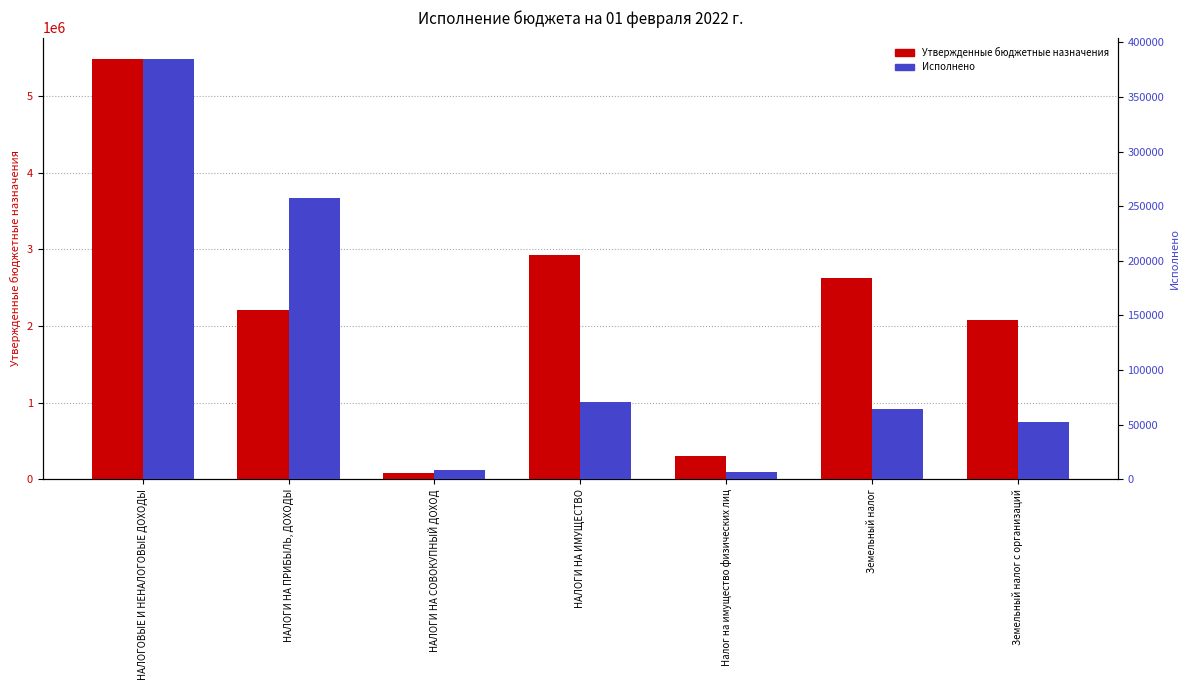

Which series has the largest total across all categories?

Утвержденные бюджетные назначения